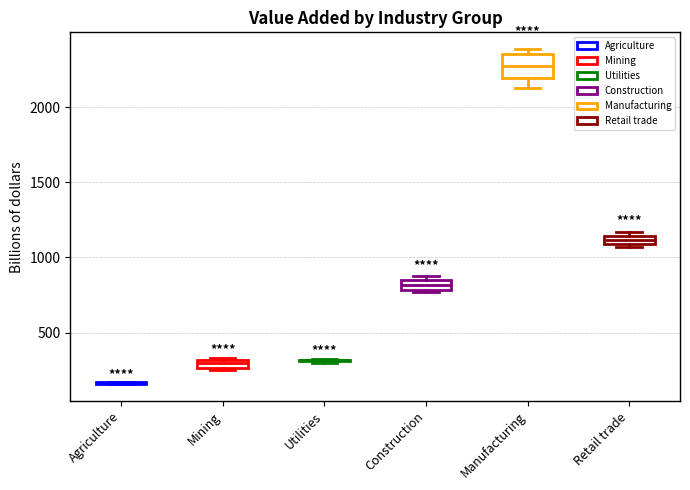

Comparing the boxes themselves (not the whiskers), which one is the tallest?

Manufacturing